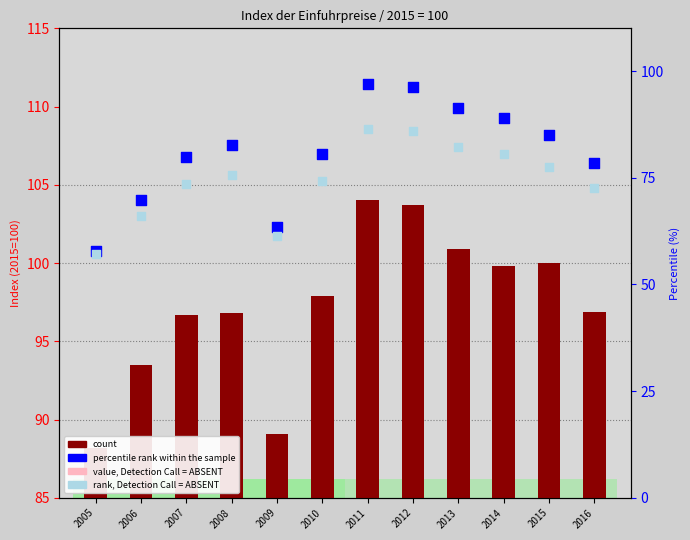

Which series has the largest Y range (max minus min)?

percentile rank within the sample